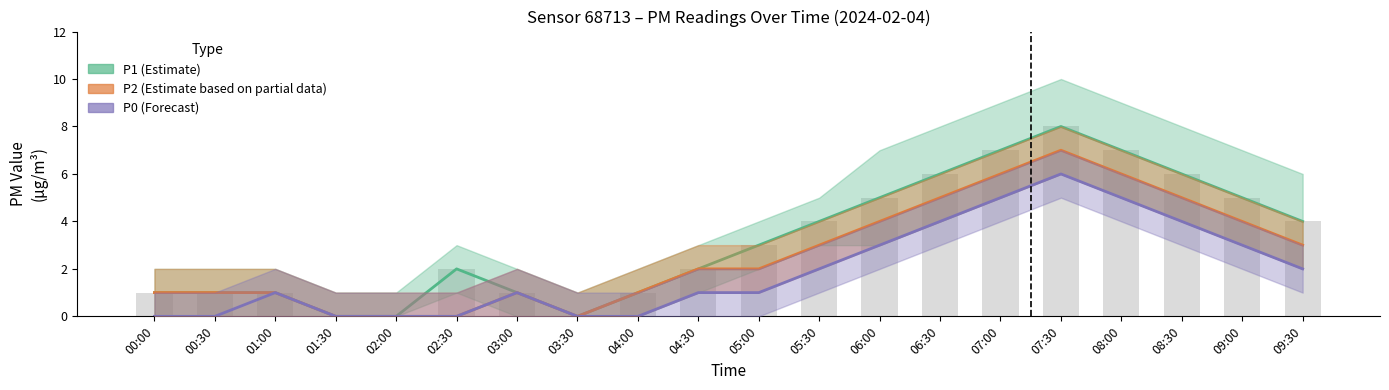

What is the label of the 1st bar from the left?

00:00